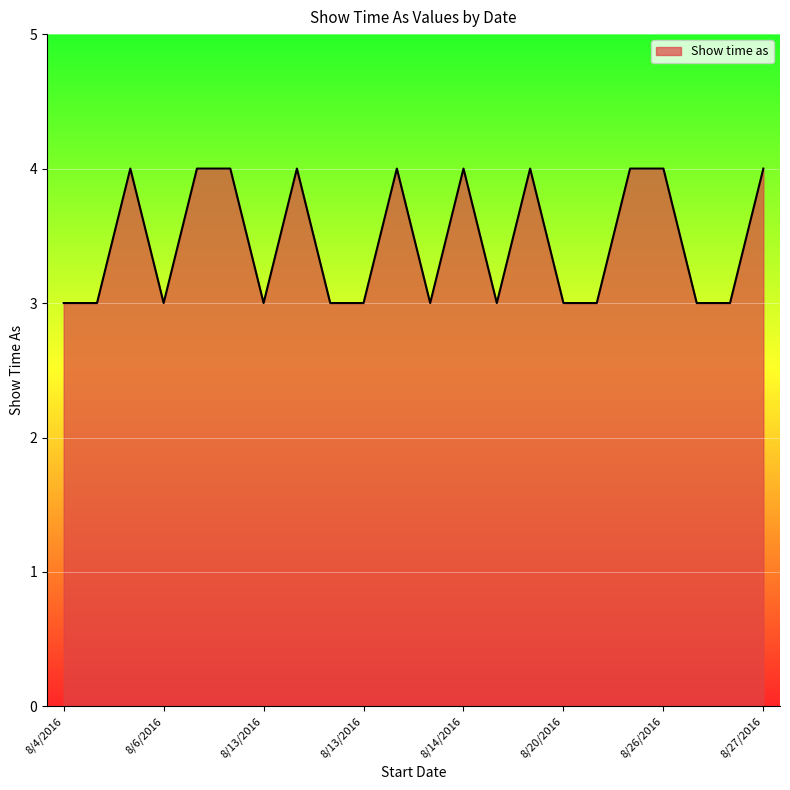

What is the smallest value displayed?

3